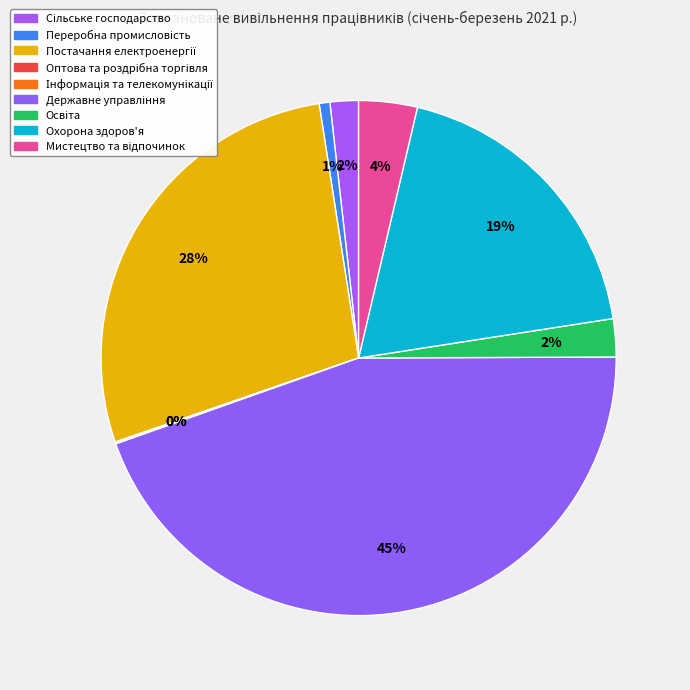

Count the number of slices in the pie.

9